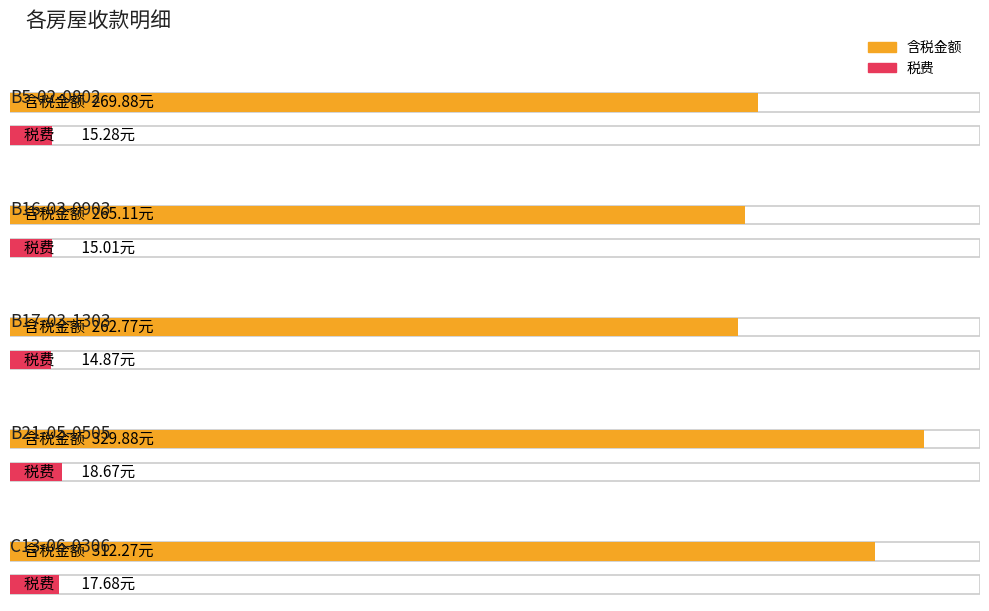

Rank the categories by 含税金额 value from lowest to highest.

B17-03-1303, B16-03-0903, B5-02-0802, C13-06-0306, B21-05-0505